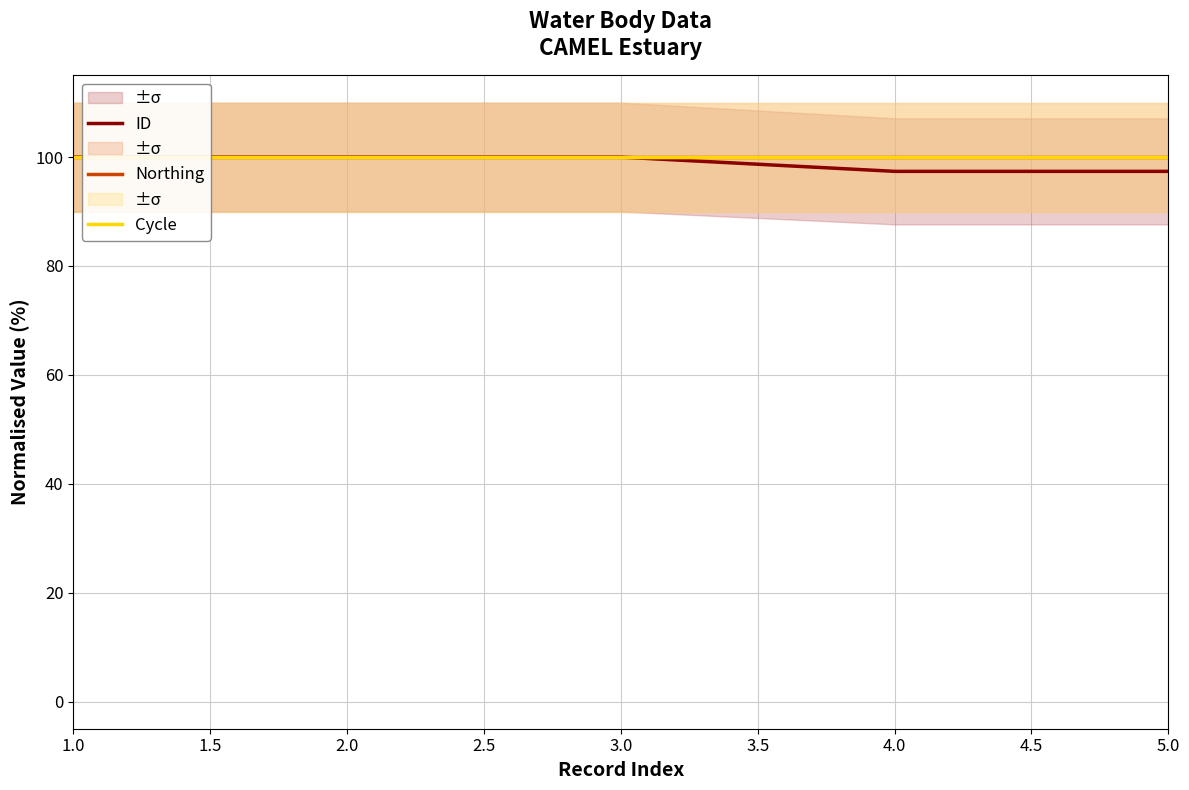

What is the smallest value displayed?

97.4